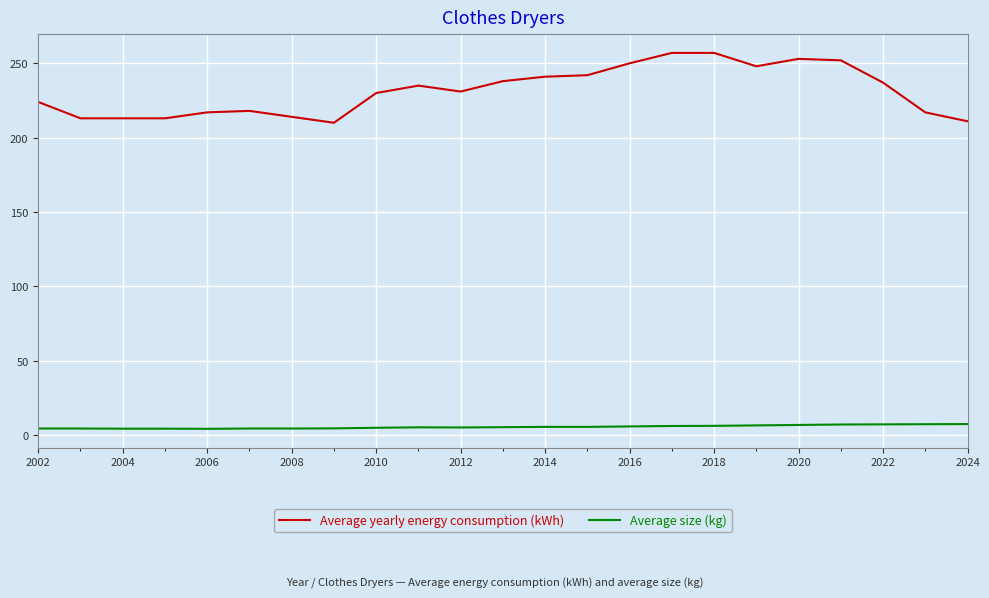

What is the difference between the maximum and minimum values in the Average yearly energy consumption (kWh) series?

47.0